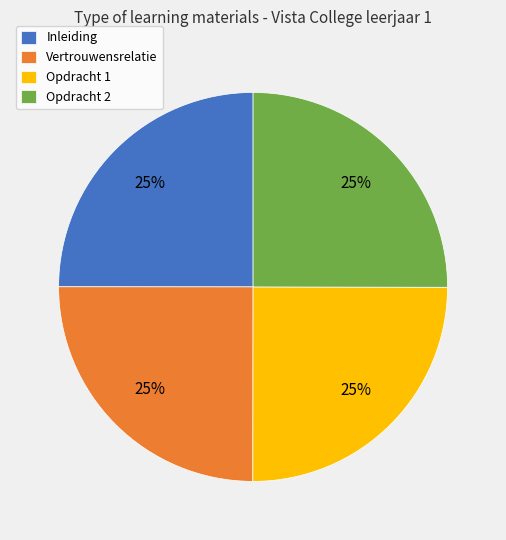

The Opdracht 1 slice represents 25% of the pie. True or false?

True